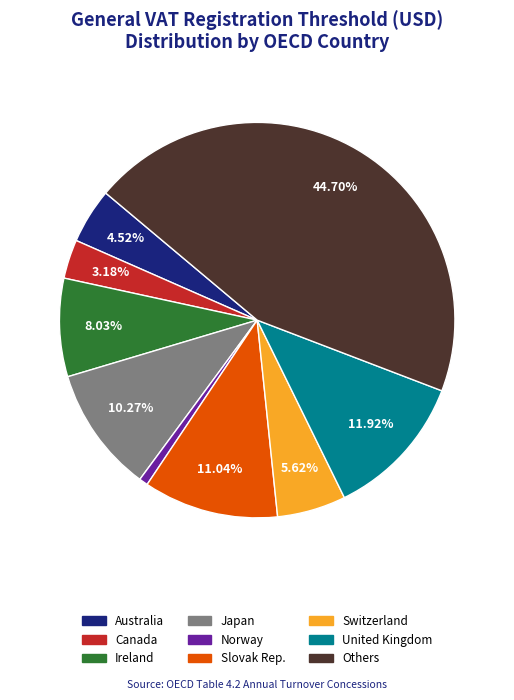

Which slice is the largest?

Others